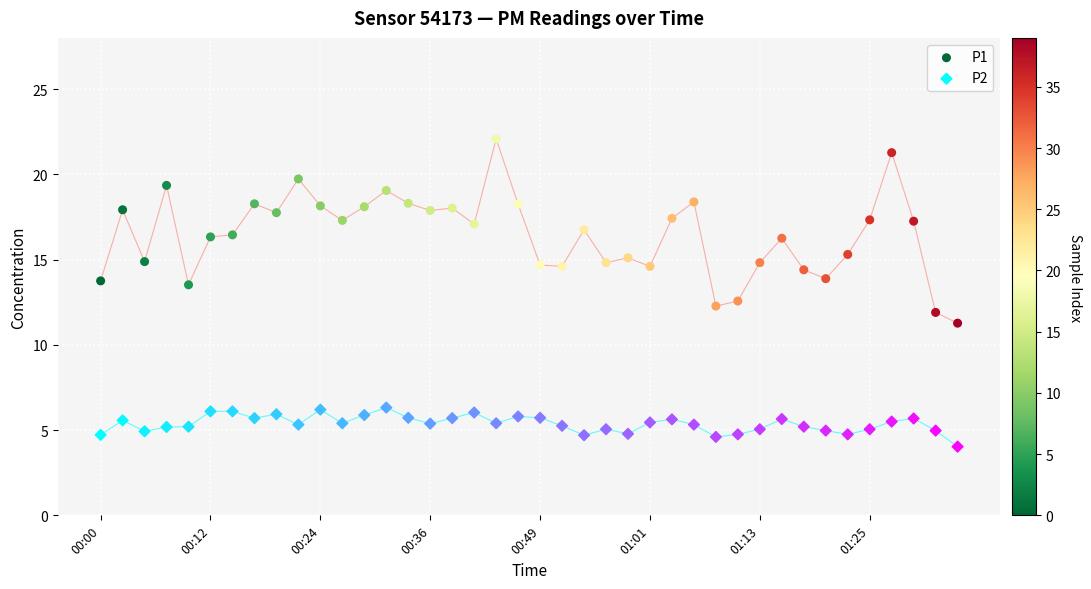

Which series reaches the maximum Y coordinate?

P1